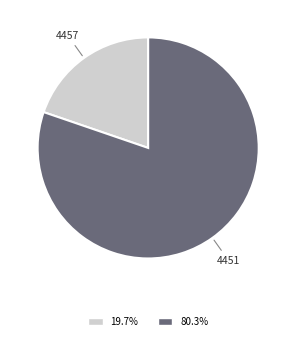

Rank the categories by value from lowest to highest.

4457, 4451